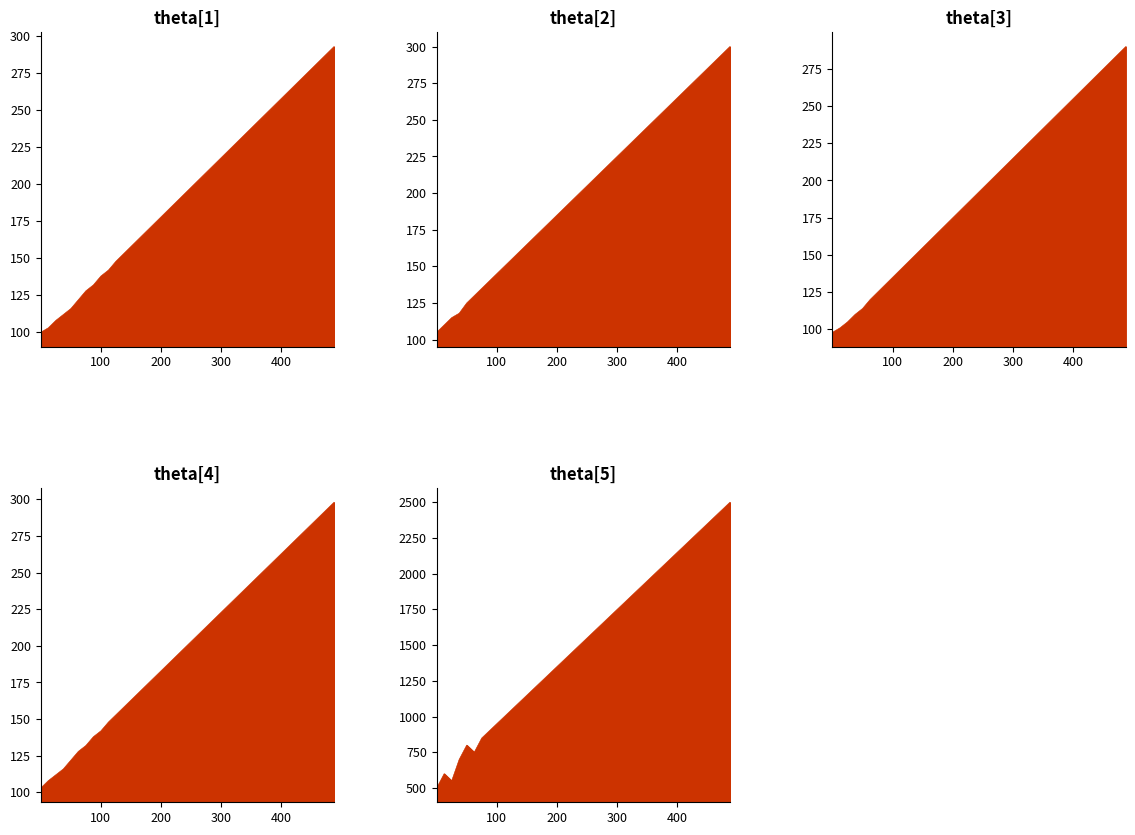

How many lines are shown in the chart?

5